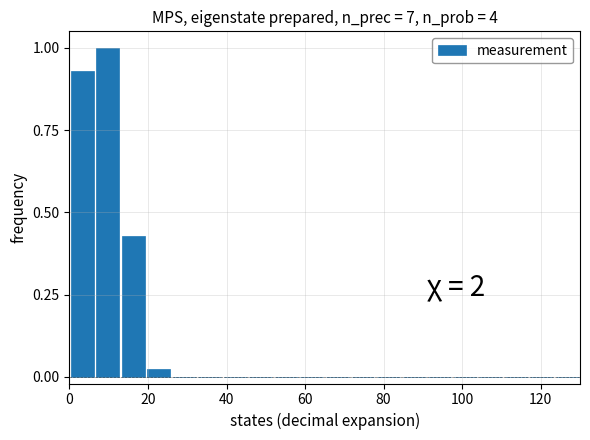

Around what value on the x-axis is the tallest bar? Give the approximate position of its centre, as read against the axis.

10